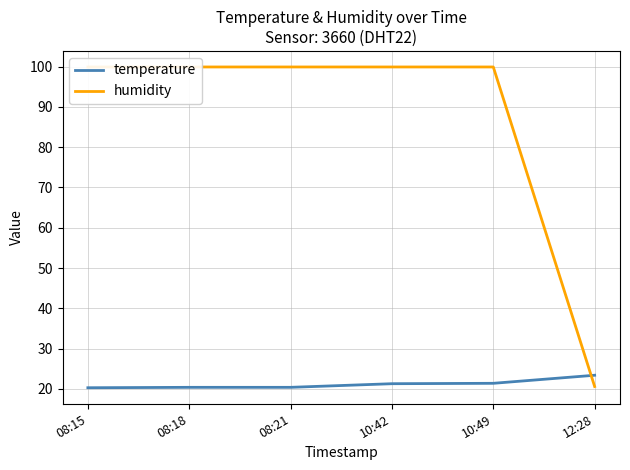

What is the average value of the temperature series?

21.2